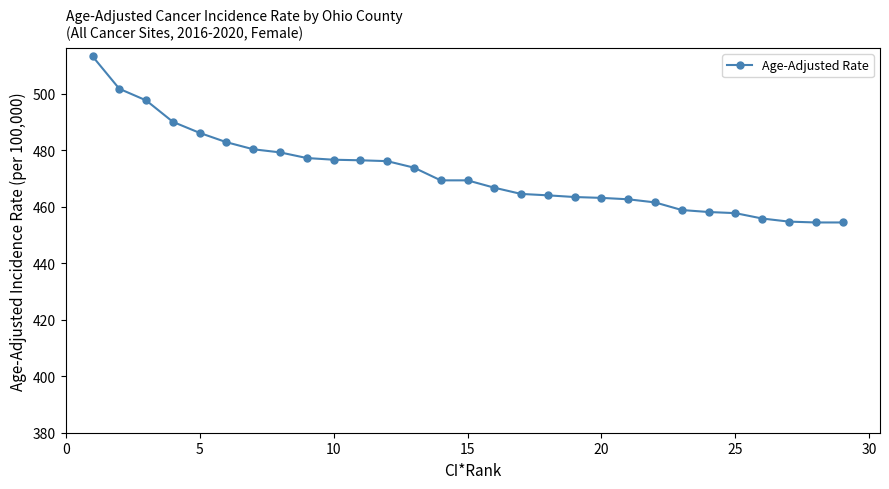

What is the maximum value shown in the chart?

513.2